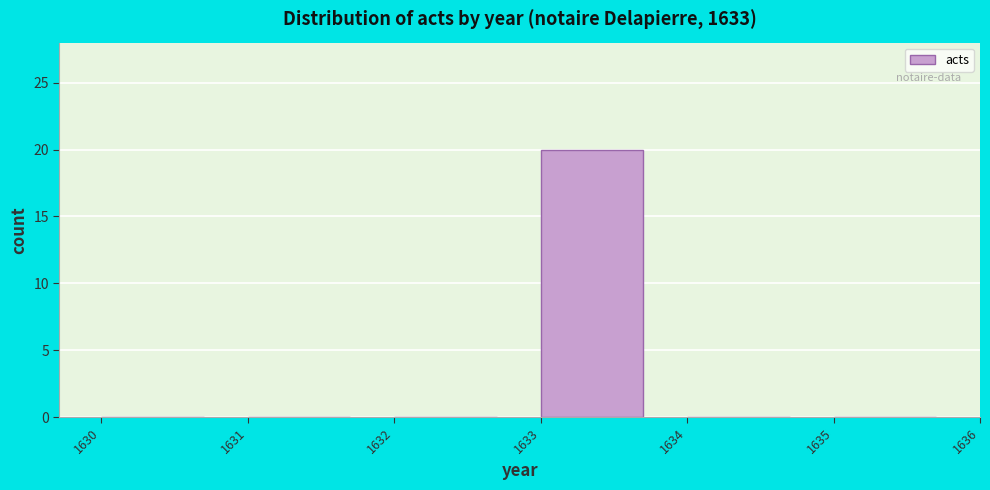

How tall is the bar that spans 1633 to 1634 on the x-axis? The values are not printed on the chart, so give them approximately, as read against the axis.

20